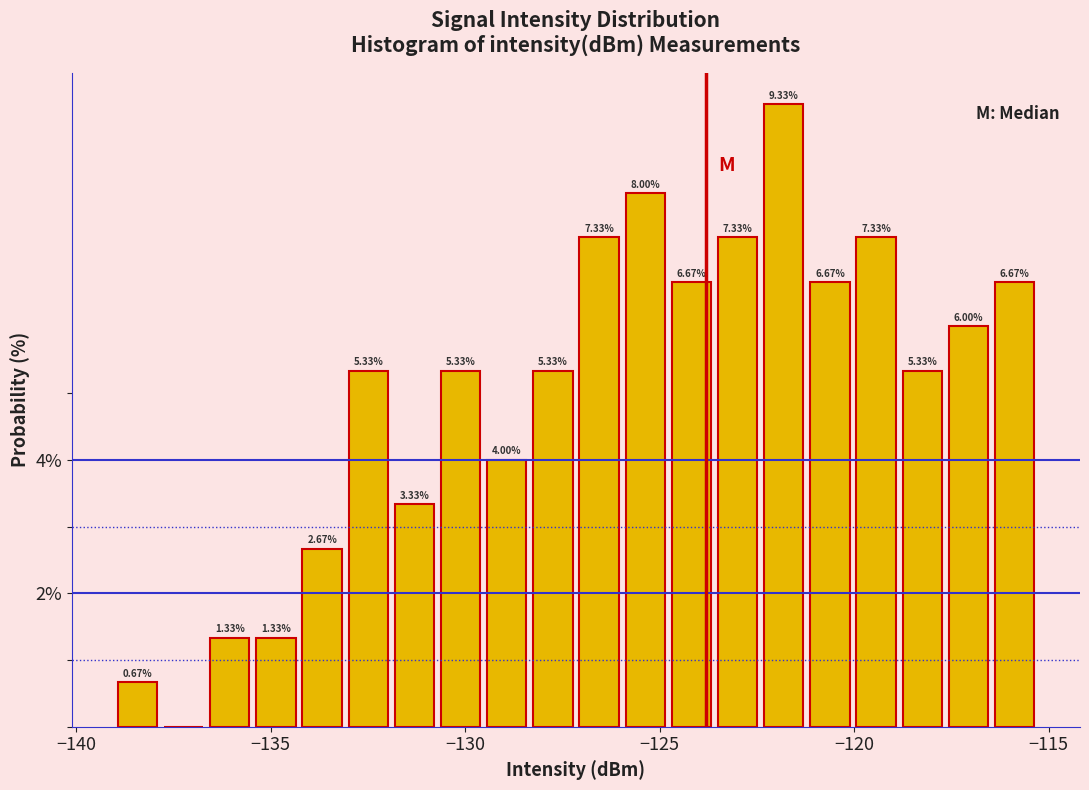

Around what value on the x-axis is the tallest bar? Give the approximate position of its centre, as read against the axis.

-122.0